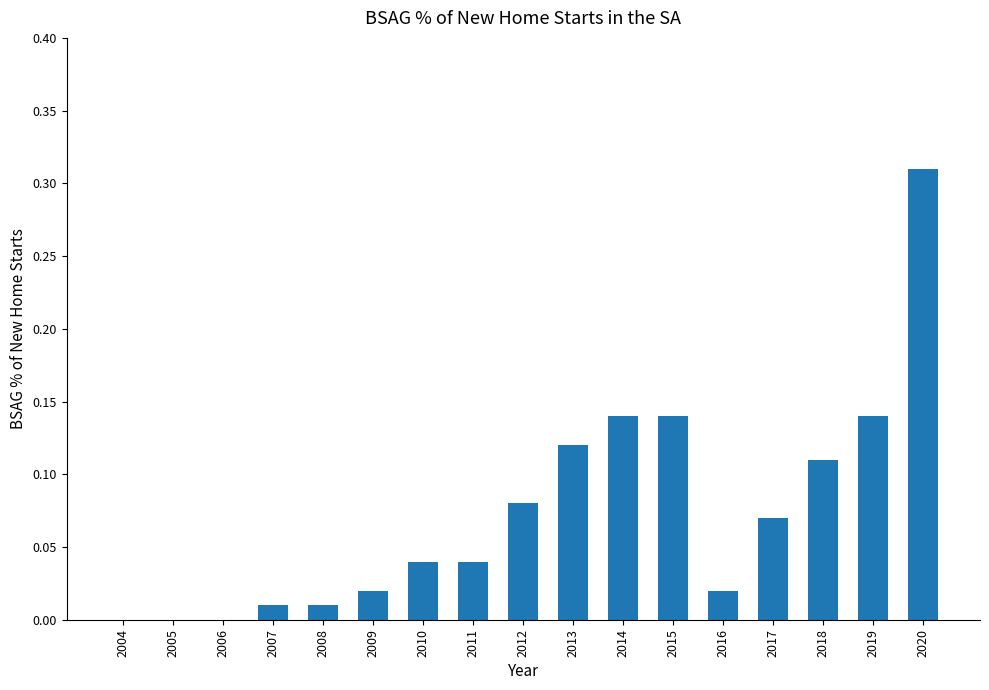

Between 2013 and 2004, which is larger?

2013